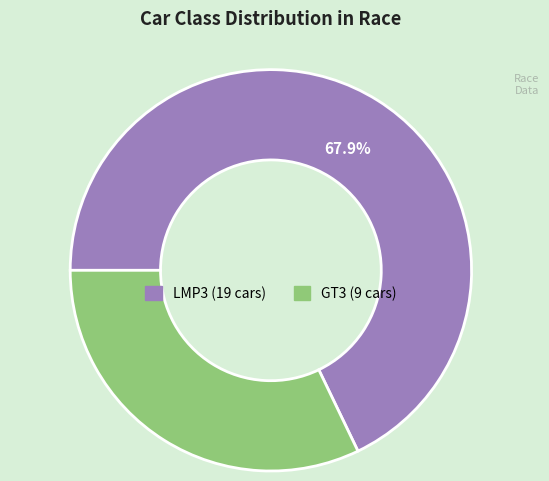

Is there any slice that represents more than half of the pie?

Yes